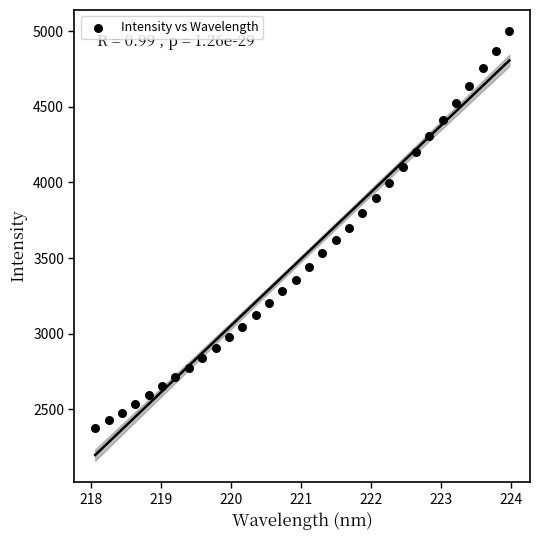

What is the range of Y values (max minus min)?

2620.4